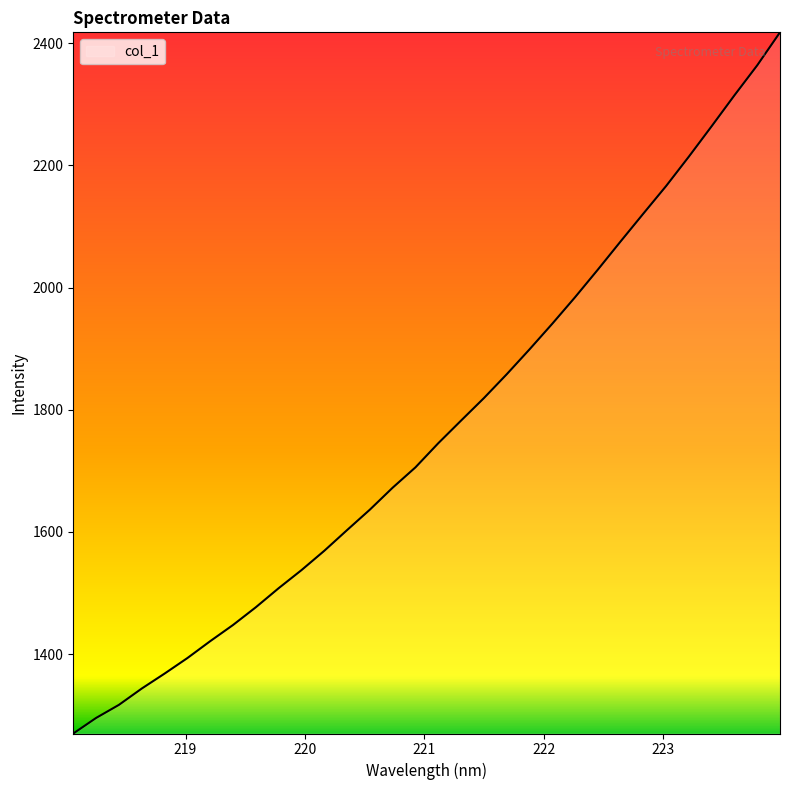

What is the difference between the maximum and minimum values?

1147.9